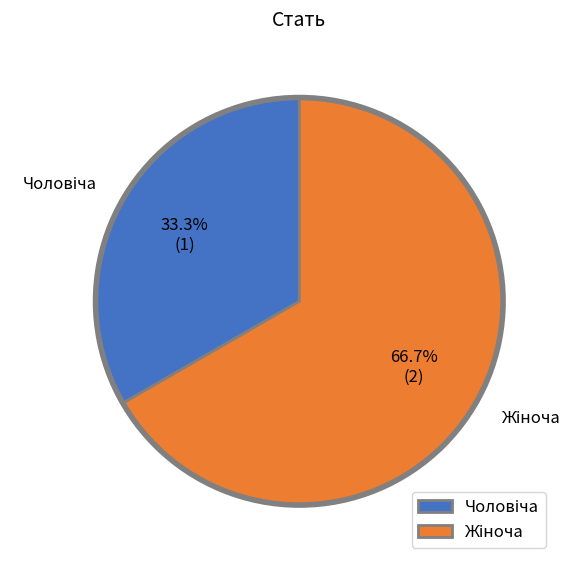

Is there a majority slice in this chart?

Yes